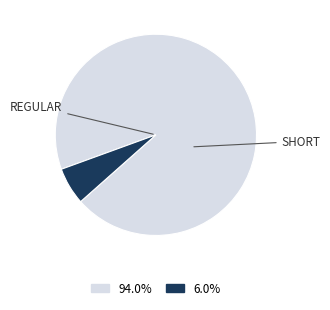

Count the number of slices in the pie.

2